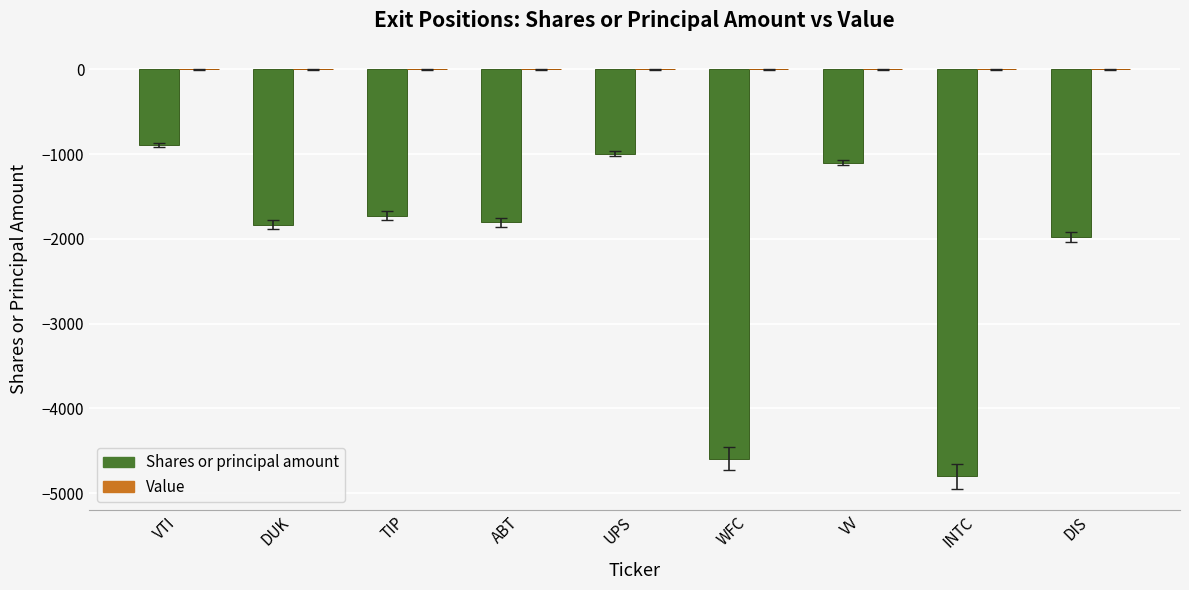

Is it true that the value at WFC is -7350?

False